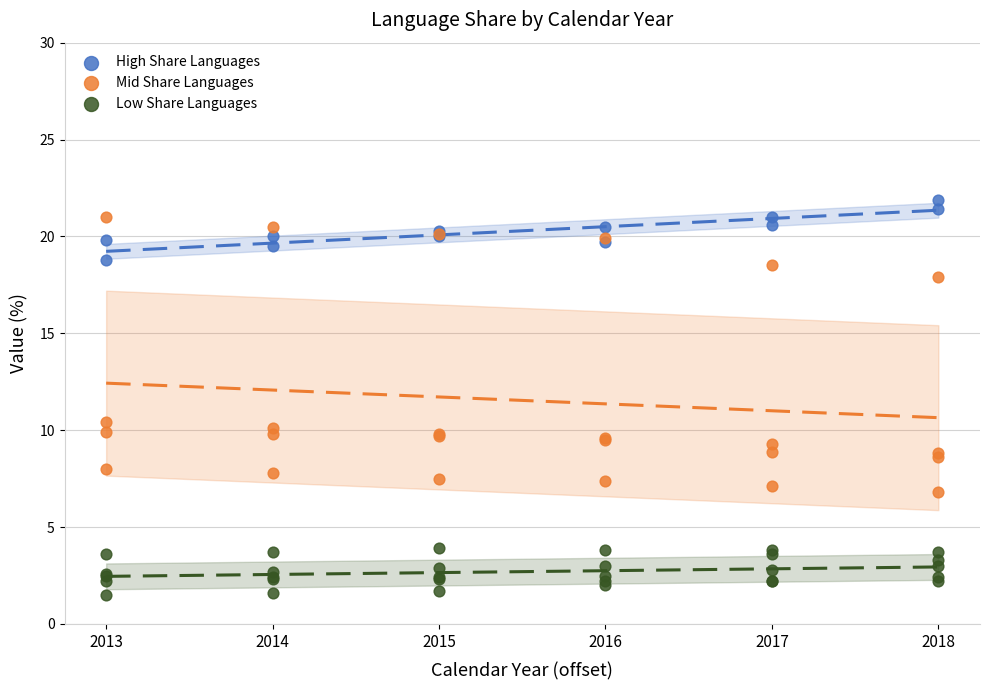

Which series has the widest spread of Y values?

Mid Share Languages